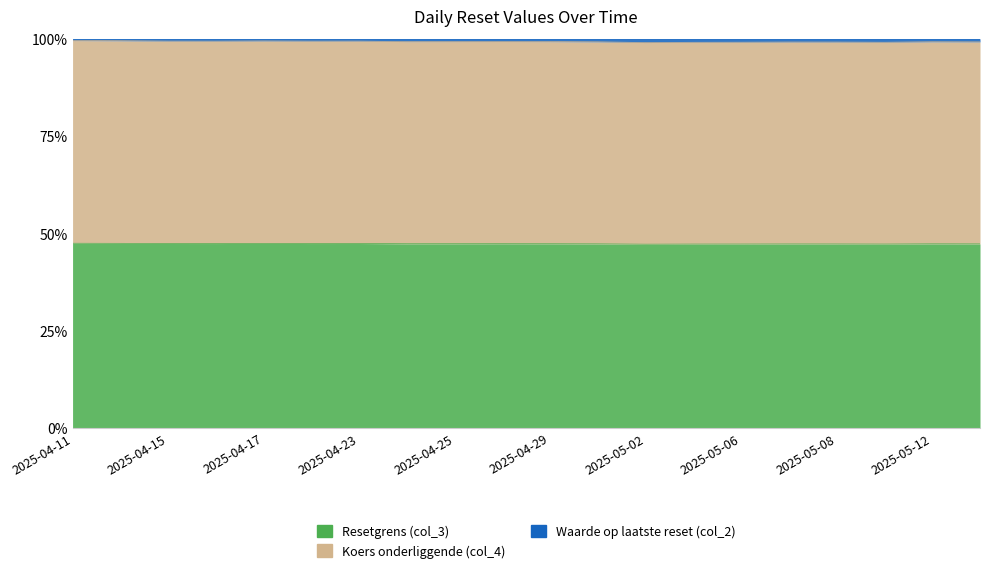

How many interior local peaks does the Koers onderliggende (col_4) series have?

5